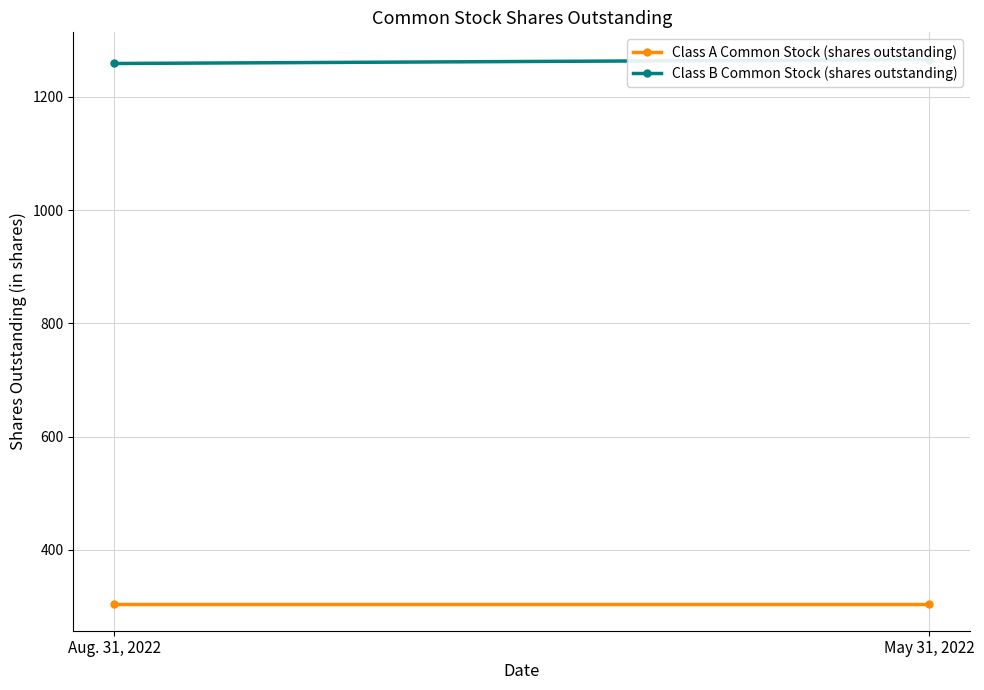

What is the greatest value displayed?

1266